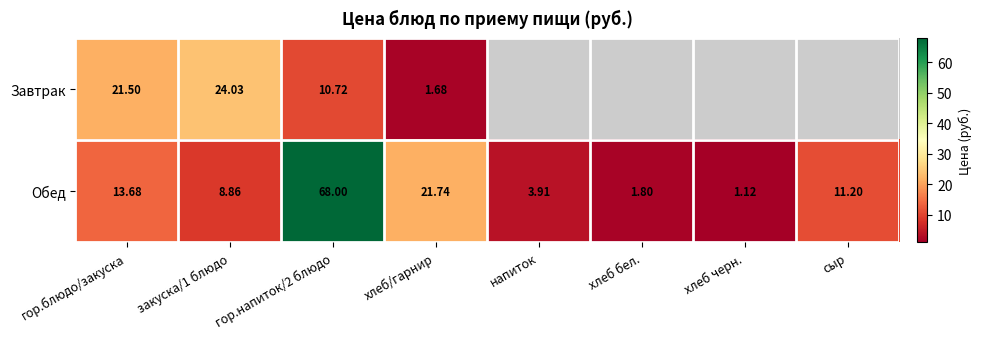

What value does the Обед series have at гор.напиток/2 блюдо?

68.0